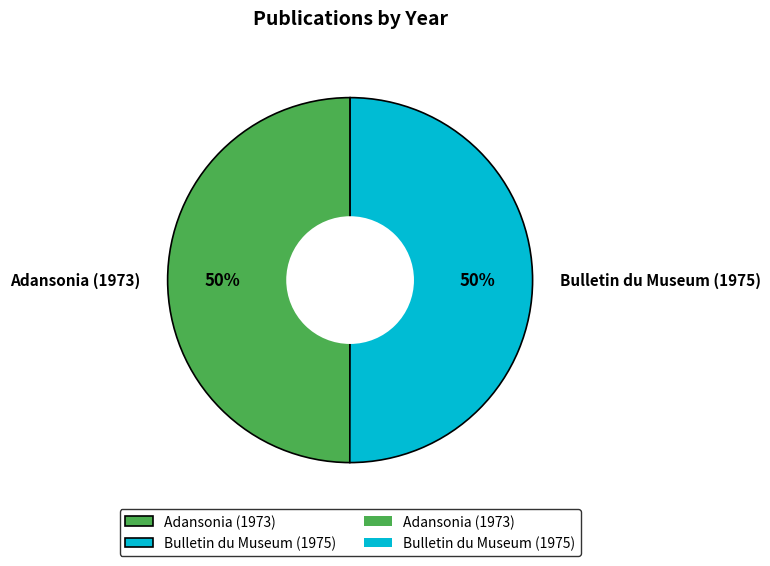

How many segments does this pie chart have?

2